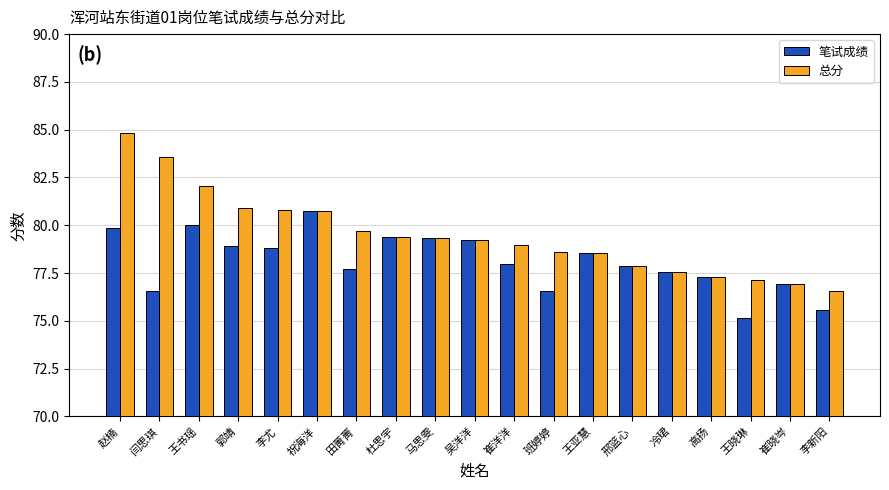

How many bars are there in total?

38